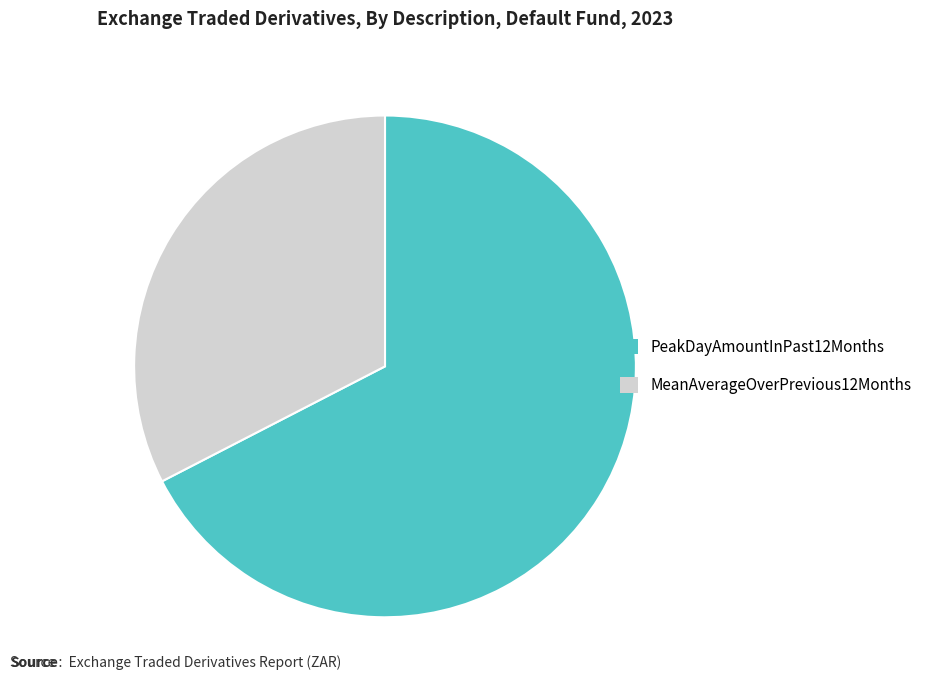

How many segments does this pie chart have?

2